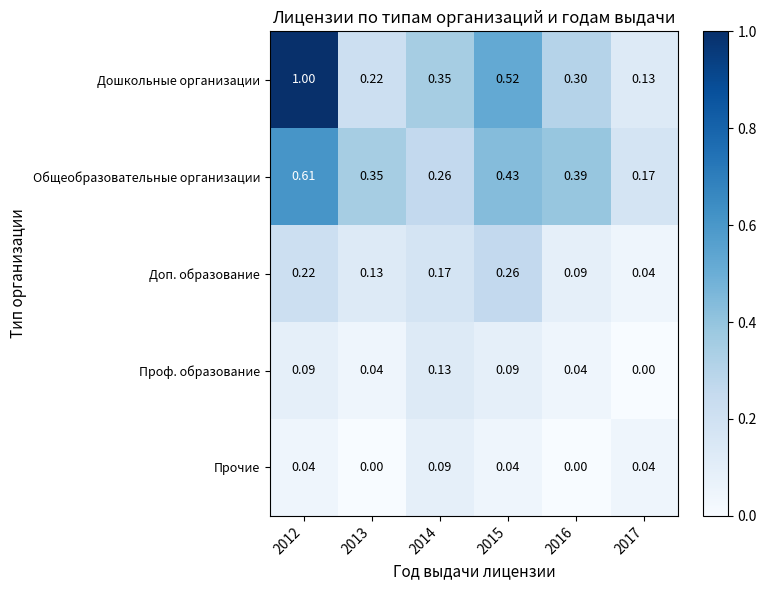

Which series has the largest total across all categories?

Дошкольные организации